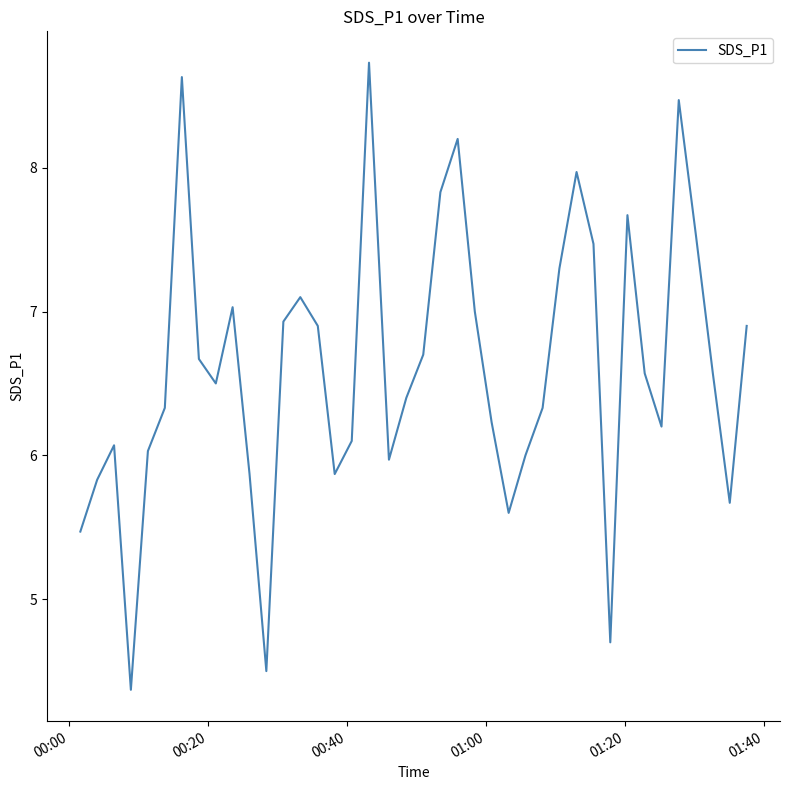

Reading left to right, transcribe all the data shown in this chart.

5.5	5.8	6.1	4.4	6.0	6.3	8.6	6.7	6.5	7.0	5.9	4.5	6.9	7.1	6.9	5.9	6.1	8.7	6.0	6.4	6.7	7.8	8.2	7.0	6.2	5.6	6.0	6.3	7.3	8.0	7.5	4.7	7.7	6.6	6.2	8.5	7.5	6.6	5.7	6.9